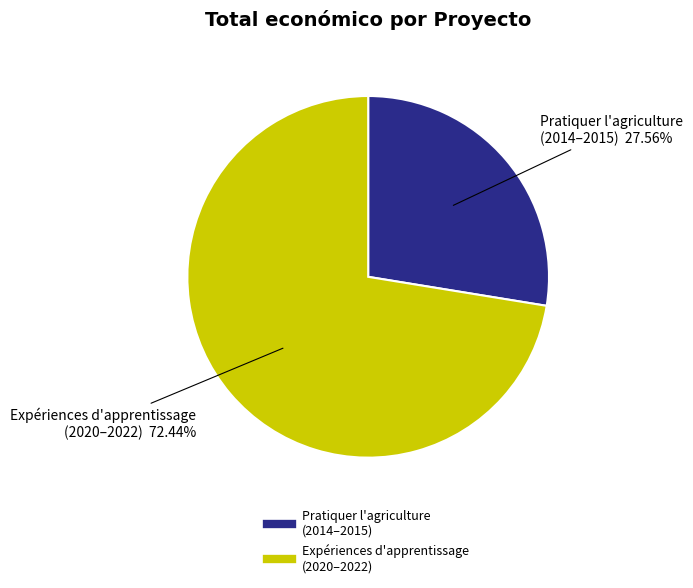

Does any single category account for the majority?

Yes